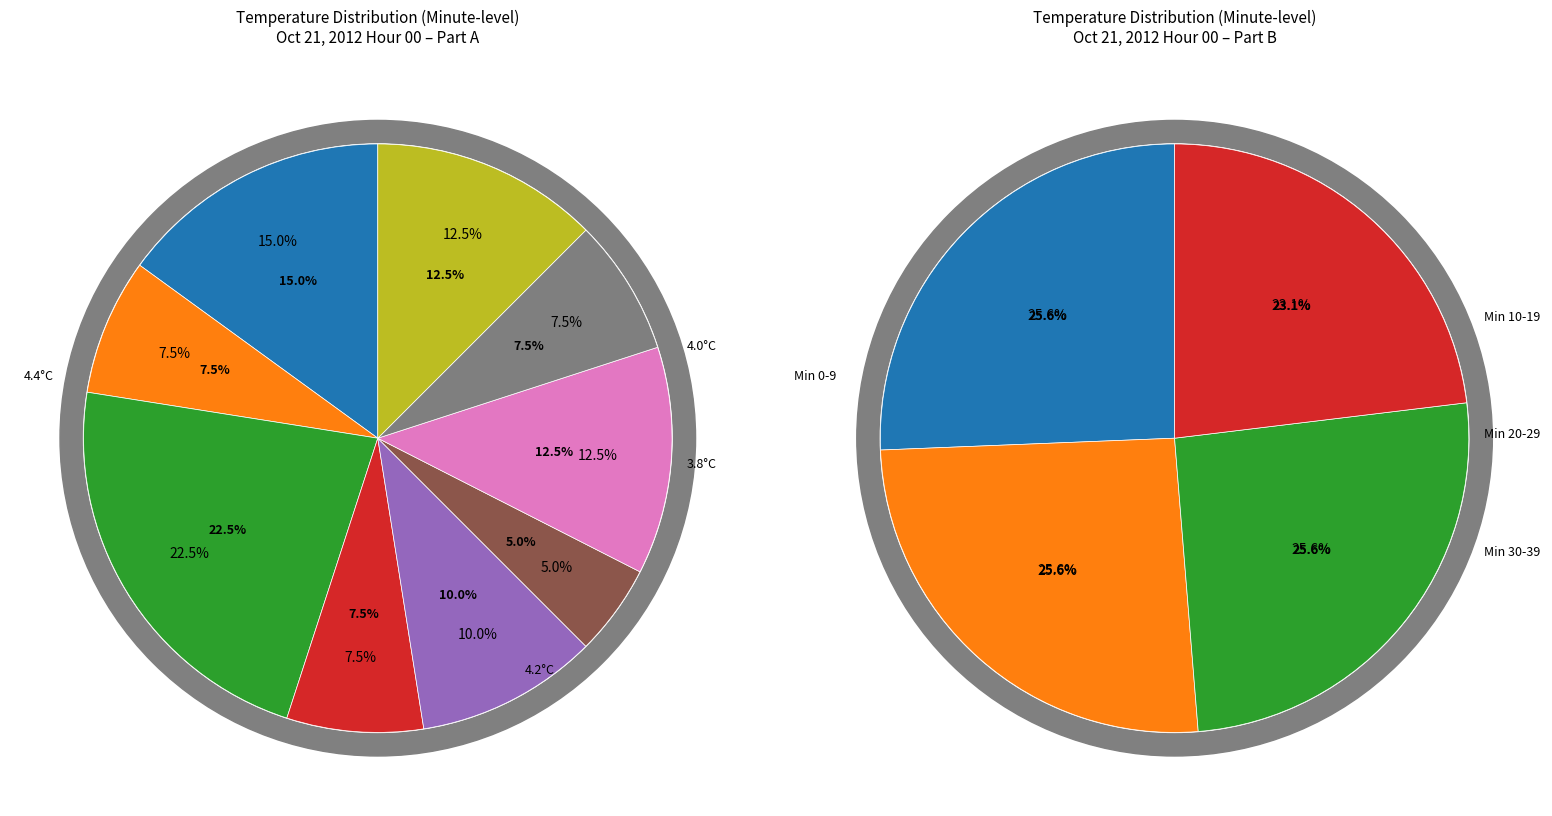

Which slice is the smallest?

Hour 0 (3.6)